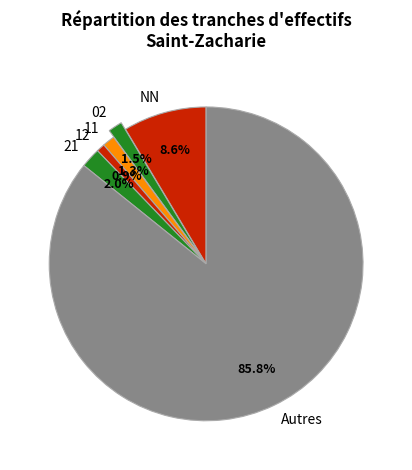

How many slices are in this pie chart?

6